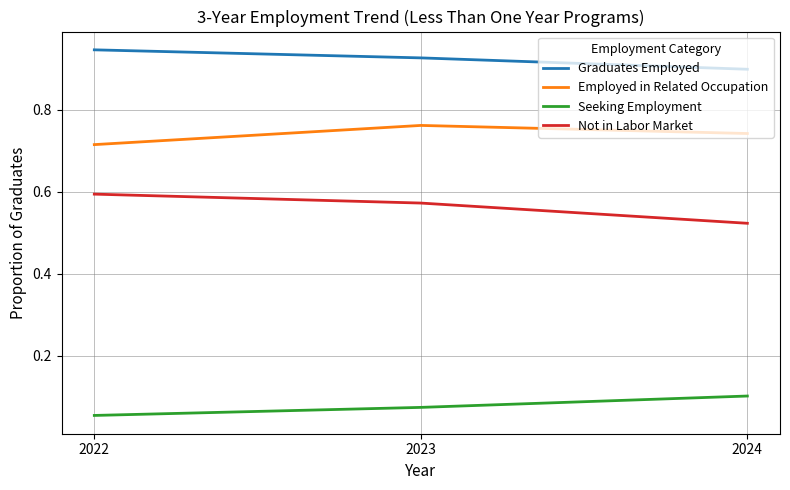

Is it true that Not in Labor Market equals 0.6 at 2023?

True